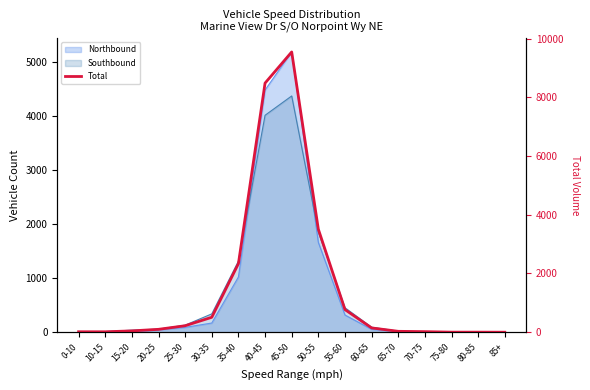

Does the chart display data point markers on the line(s)?

No